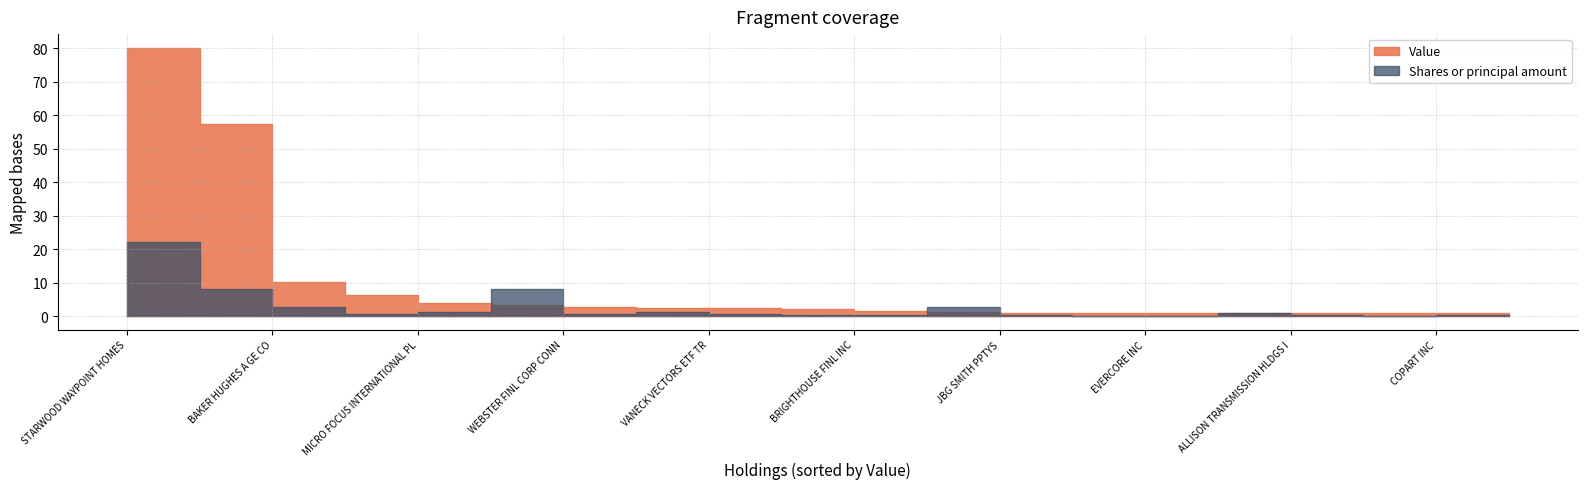

Reading right to left, list all the values displayed in this chart.

Value: ALLISON TRANSMISSION HLDGS I=931000	CNA FINL CORP=911000	COPART INC=838000	SANDERSON FARMS INC=808000	ANGLOGOLD ASHANTI LTD=969000	EVERCORE INC=1052000	TORO CO=1067000	JBG SMITH PPTYS=1093000	GOLD FIELDS LTD NEW=1236000	BRIGHTHOUSE FINL INC=1468000	MEDIDATA SOLUTIONS INC=2194000	NRG YIELD INC=2379000	VANECK VECTORS ETF TR=2372000	WEBSTER FINL CORP CONN=2711000	VEON LTD=3363000	MICRO FOCUS INTERNATIONAL PL=4069000	ANDEAVOR=6263000	BAKER HUGHES A GE CO=10329000	DOWDUPONT INC=57261000	STARWOOD WAYPOINT HOMES=80187000
Shares or principal amount: ALLISON TRANSMISSION HLDGS I=24800	CNA FINL CORP=18121	COPART INC=24393	SANDERSON FARMS INC=5000	ANGLOGOLD ASHANTI LTD=104300	EVERCORE INC=13100	TORO CO=17200	JBG SMITH PPTYS=31952	GOLD FIELDS LTD NEW=286700	BRIGHTHOUSE FINL INC=24155	MEDIDATA SOLUTIONS INC=28100	NRG YIELD INC=123243	VANECK VECTORS ETF TR=70620	WEBSTER FINL CORP CONN=51590	VEON LTD=804632	MICRO FOCUS INTERNATIONAL PL=127588	ANDEAVOR=60709	BAKER HUGHES A GE CO=282067	DOWDUPONT INC=827126	STARWOOD WAYPOINT HOMES=2204717